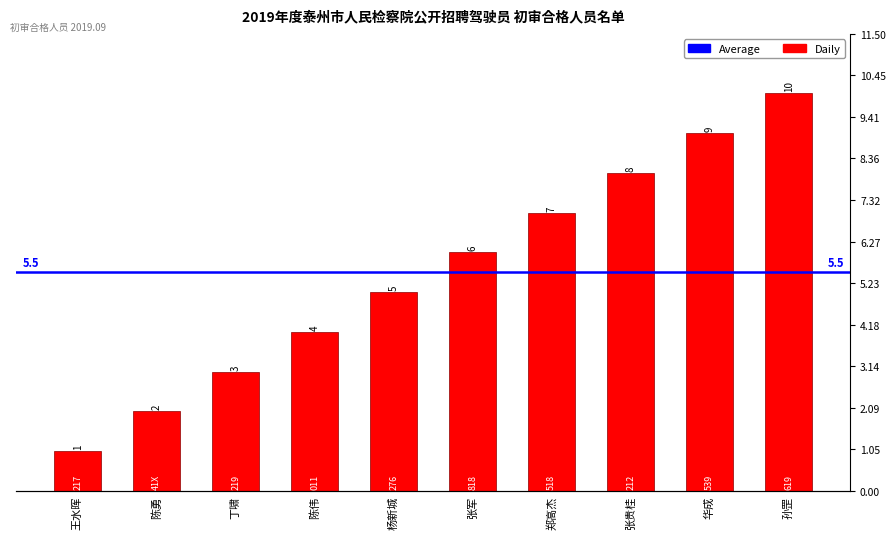

List the labels in order of value, largest first.

孙罡, 华成, 张贵桂, 郑高杰, 张军, 杨新城, 陈伟, 丁啸, 陈勇, 王水晖